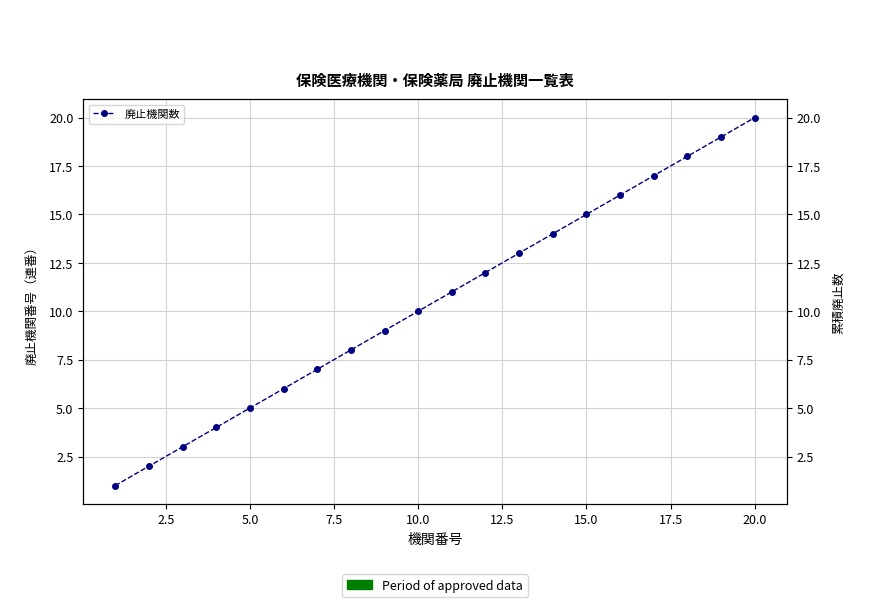

How many lines are shown in the chart?

1